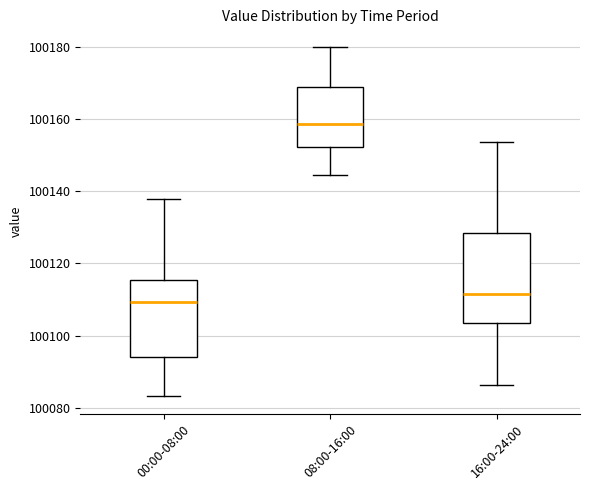

Where is the lower edge of the box for 16:00-24:00 on the y-axis? The values are not printed on the chart, so give them approximately, as read against the axis.

100104